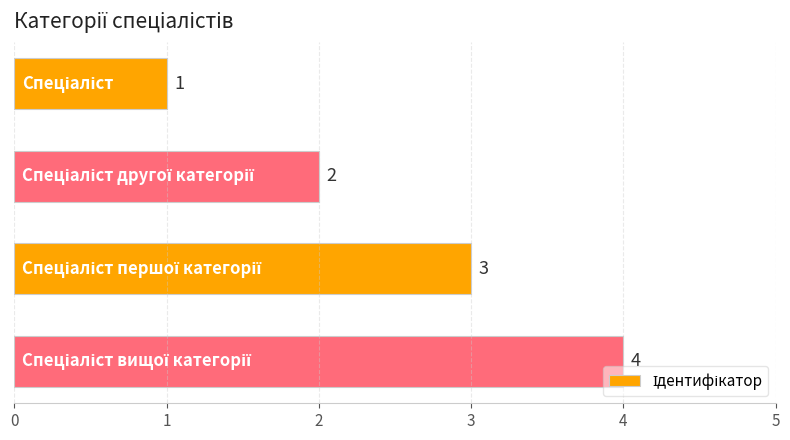

What is the sum of all values?

10